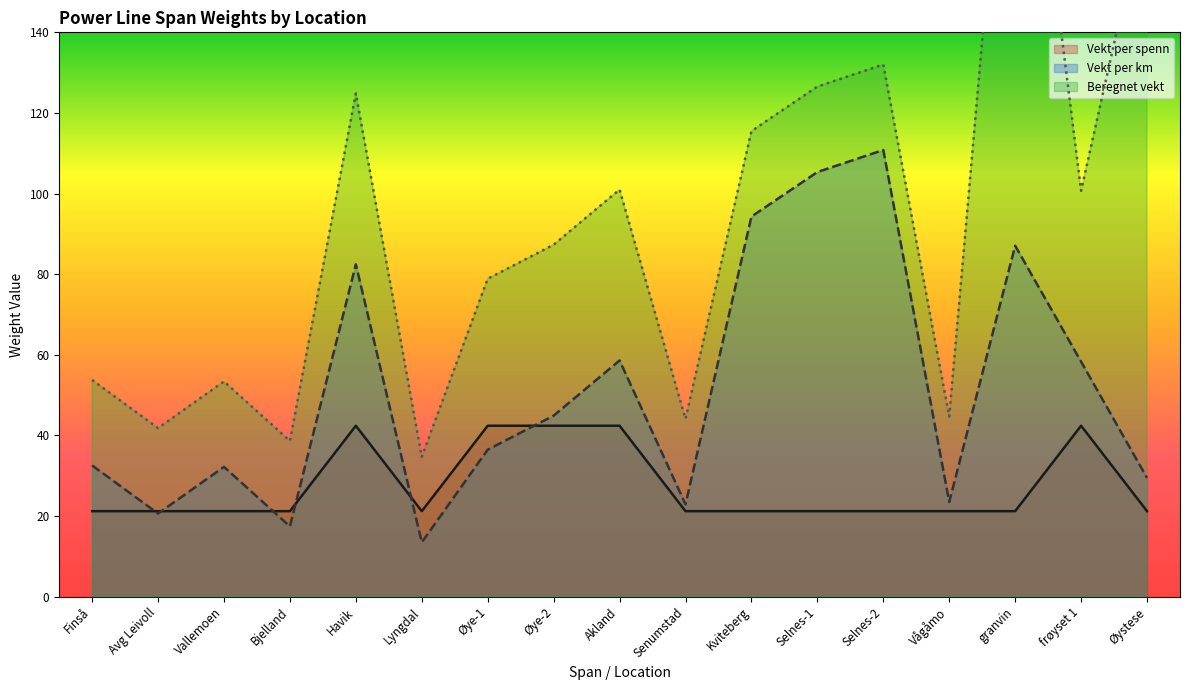

At which label does Beregnet vekt first exceed 87?

Havik